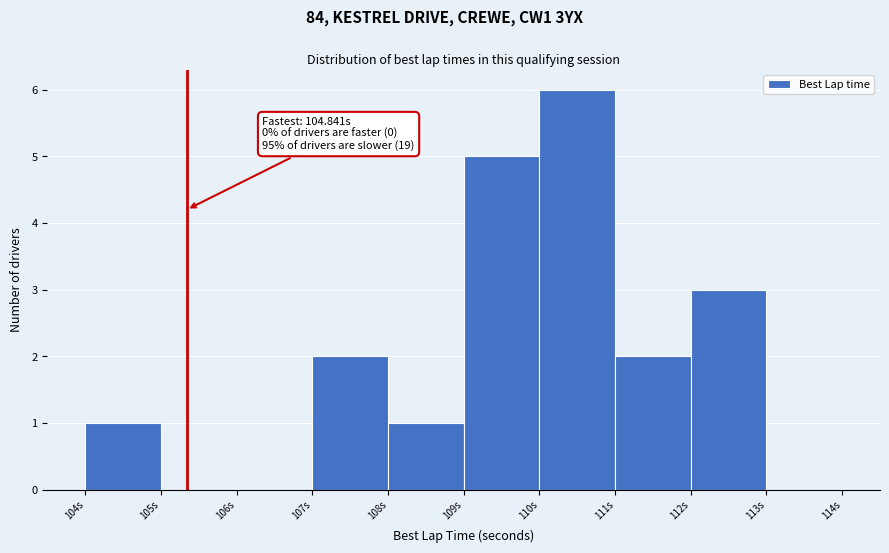

Over which range of the x-axis is the bar tallest?

110 to 111